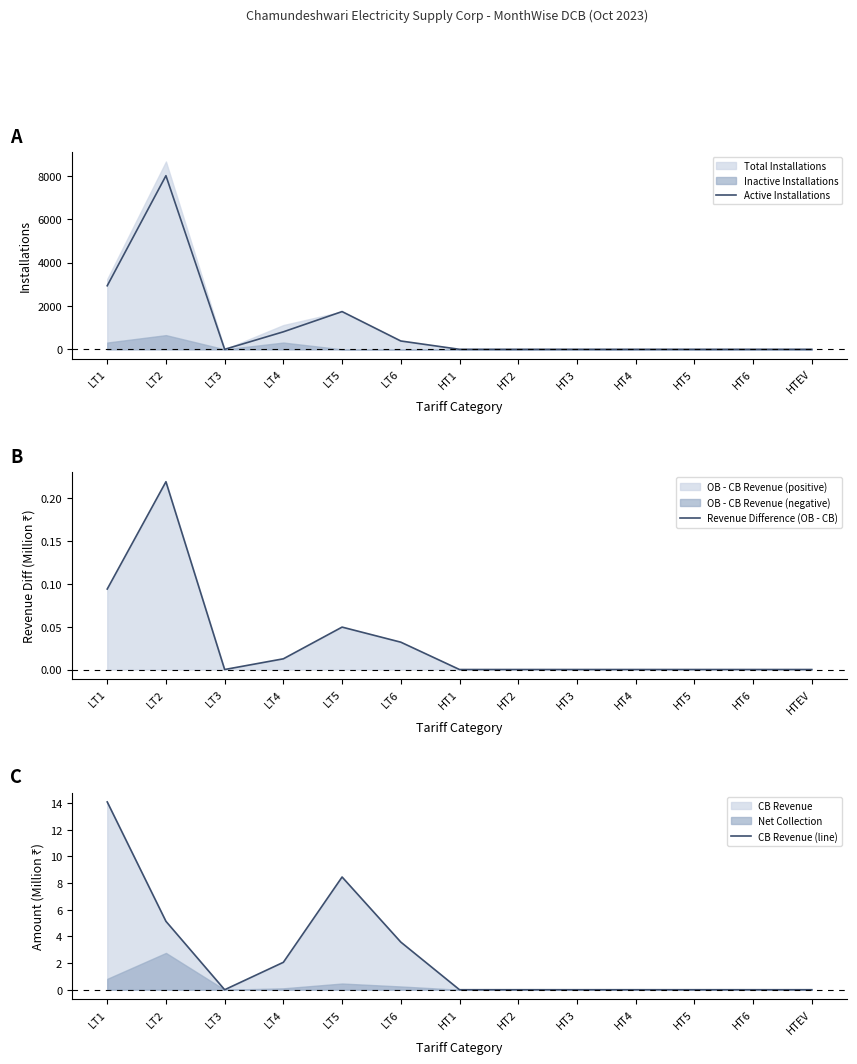

True or false: CB Revenue (line) and Revenue Difference (OB - CB) intersect in this chart.

False